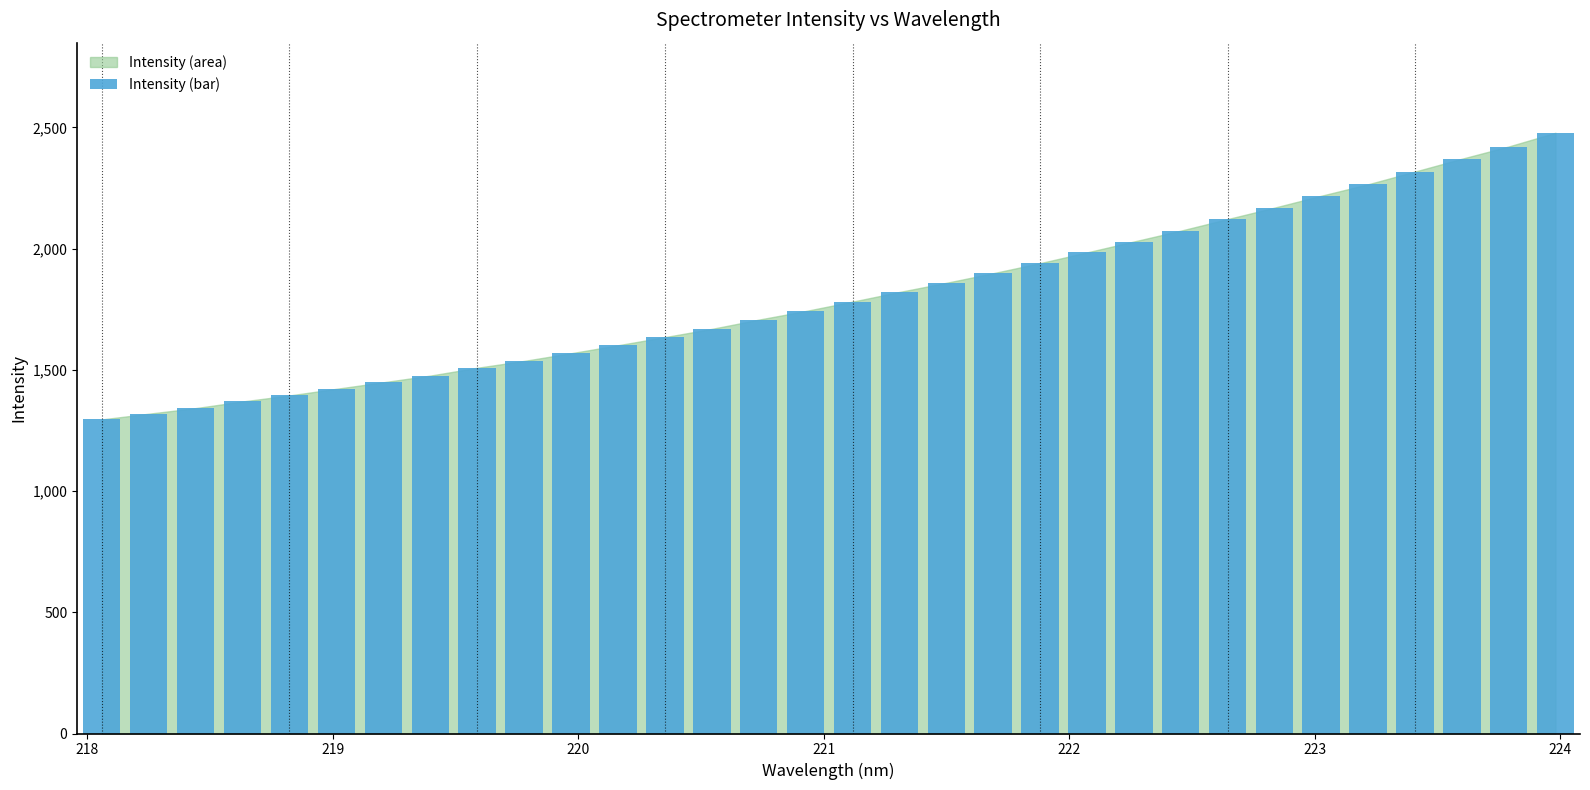

What is the value of the 3rd bar from the left?

1342.3